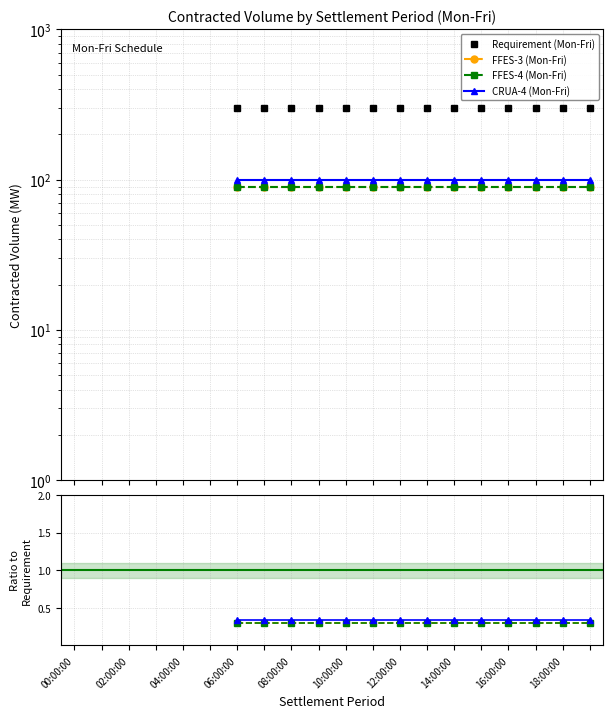

The value of FFES-4 (Mon-Fri) at 17 is 0.1. True or false?

False